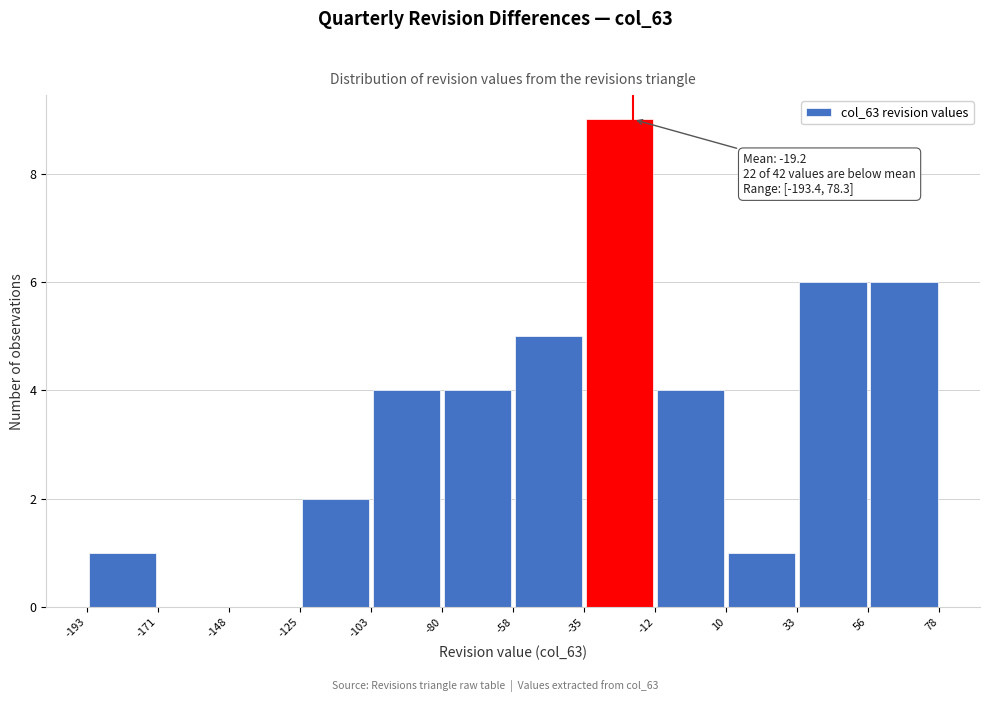

Which range on the x-axis has the tallest bar?

-35 to -12